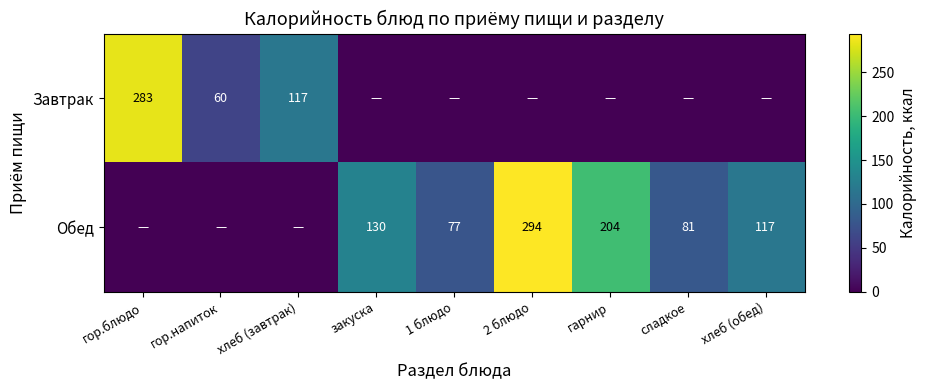

Which category has the highest value across all series?

2 блюдо